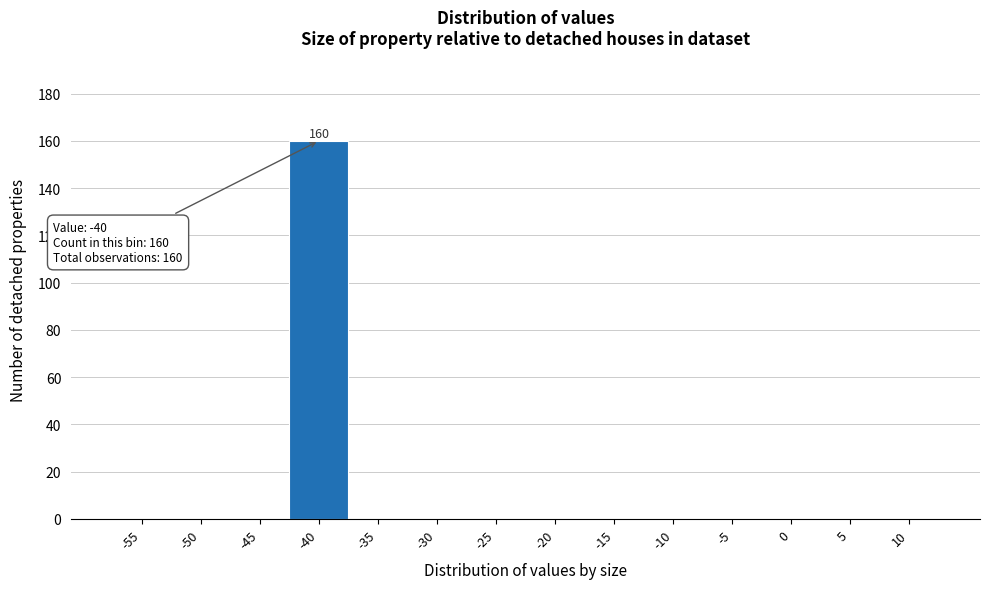

Reading left to right, list all the values displayed in this chart.

-55=0	-50=0	-45=0	-40=160	-35=0	-30=0	-25=0	-20=0	-15=0	-10=0	-5=0	0=0	5=0	10=0